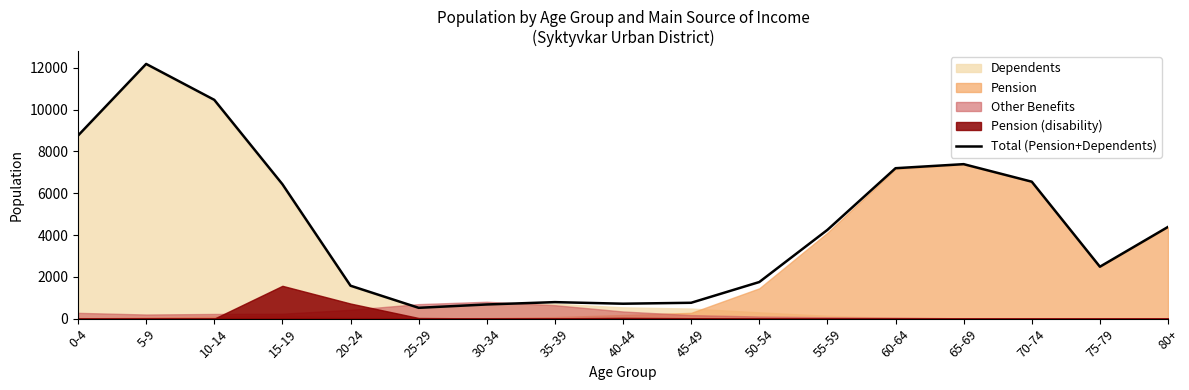

At which category does the chart reach its peak across all series?

5-9